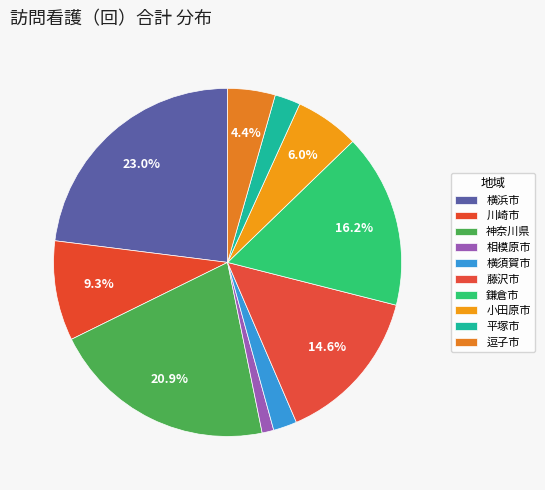

What percentage is the 横浜市 slice, to the nearest percent?

23%